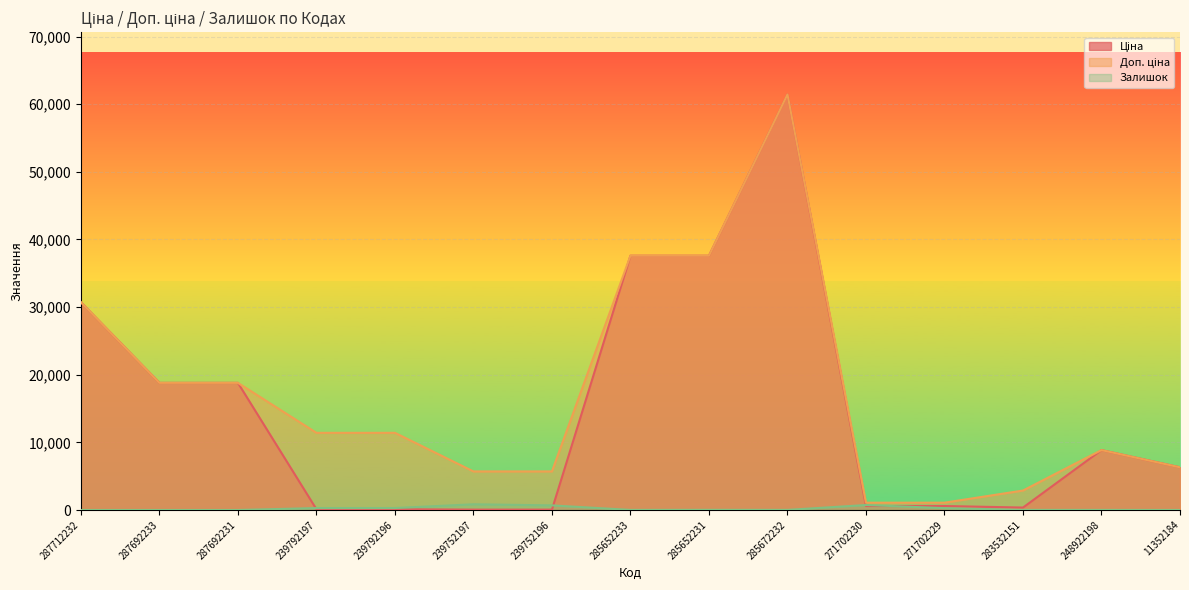

Reading left to right, what are all the values shown in this chart?

Ціна: 287712232=30717.1	287692233=18796.8	287692231=18796.8	239792197=114.1	239792196=114.1	239752197=57.0	239752196=57.0	285652233=37593.6	285652231=37593.6	285672232=61434.3	271702230=589.9	271702229=589.9	283532151=359.9	248922198=8856.7	11352184=6308.8
Доп. ціна: 287712232=30717.1	287692233=18796.8	287692231=18796.8	239792197=11410.0	239792196=11410.0	239752197=5705.0	239752196=5705.0	285652233=37593.6	285652231=37593.6	285672232=61434.3	271702230=1081.7	271702229=1081.7	283532151=2878.8	248922198=8856.7	11352184=6308.8
Залишок: 287712232=0.0	287692233=0.0	287692231=0.0	239792197=289.0	239792196=290.0	239752197=845.0	239752196=683.0	285652233=13.0	285652231=23.0	285672232=16.0	271702230=736.0	271702229=273.0	283532151=15.0	248922198=11.0	11352184=2.0